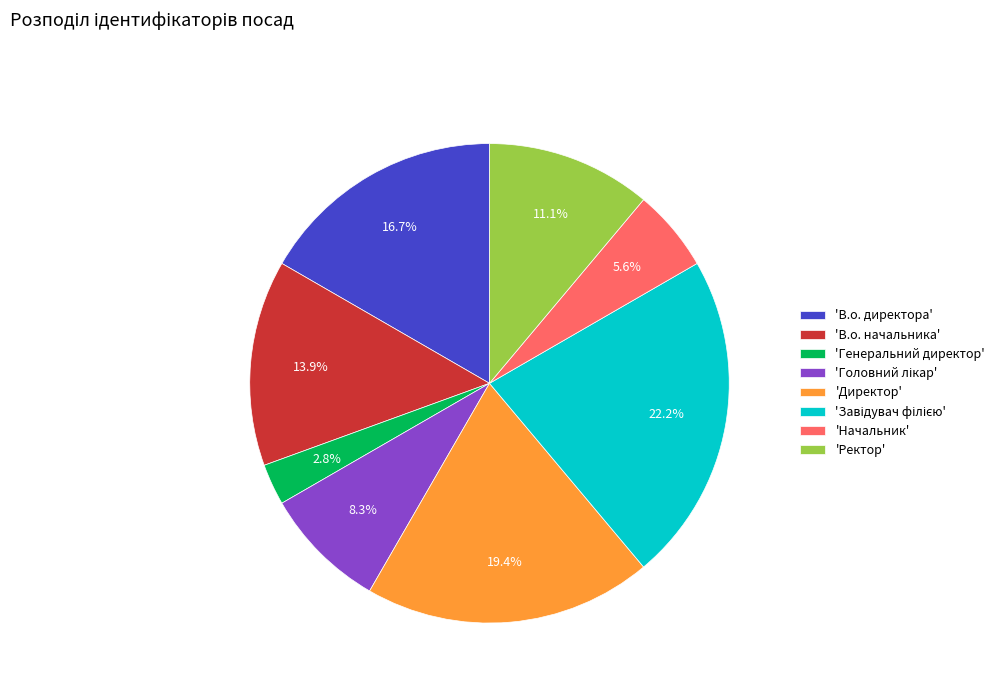

To the nearest percent, what is the difference between the largest and smallest slice percentages?

19%